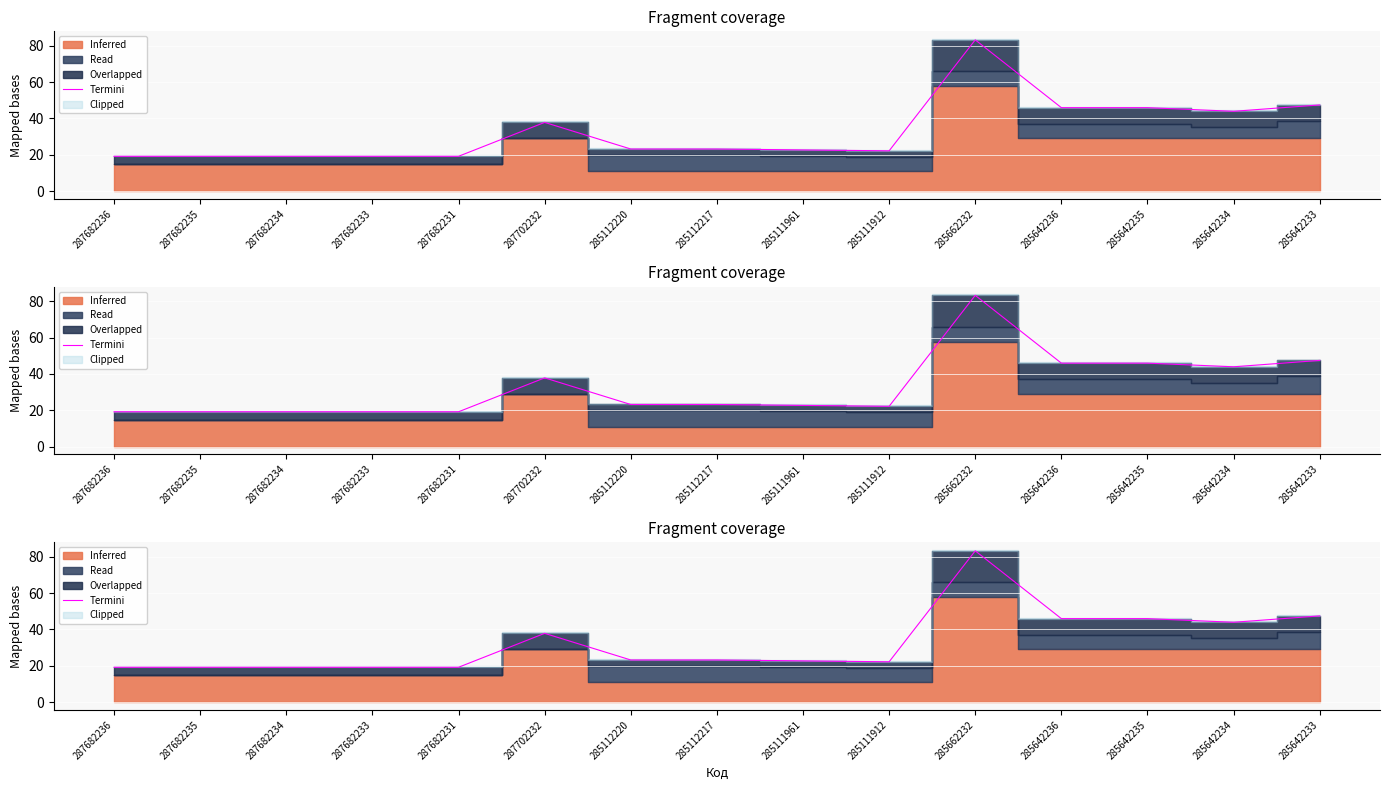

Which label corresponds to the smallest value in the chart?

287682236